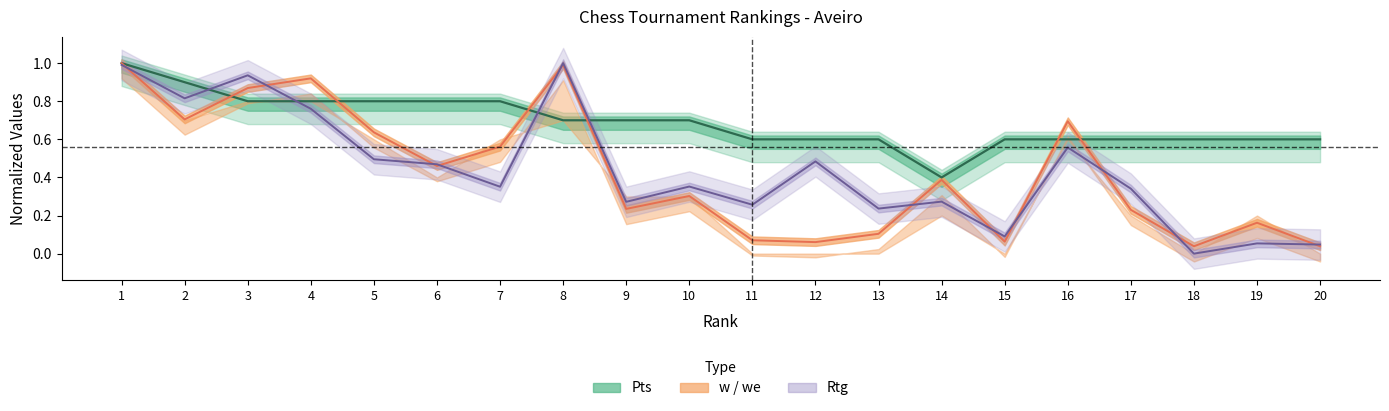

True or false: Rtg has more than 0 points higher than both neighbors.

True